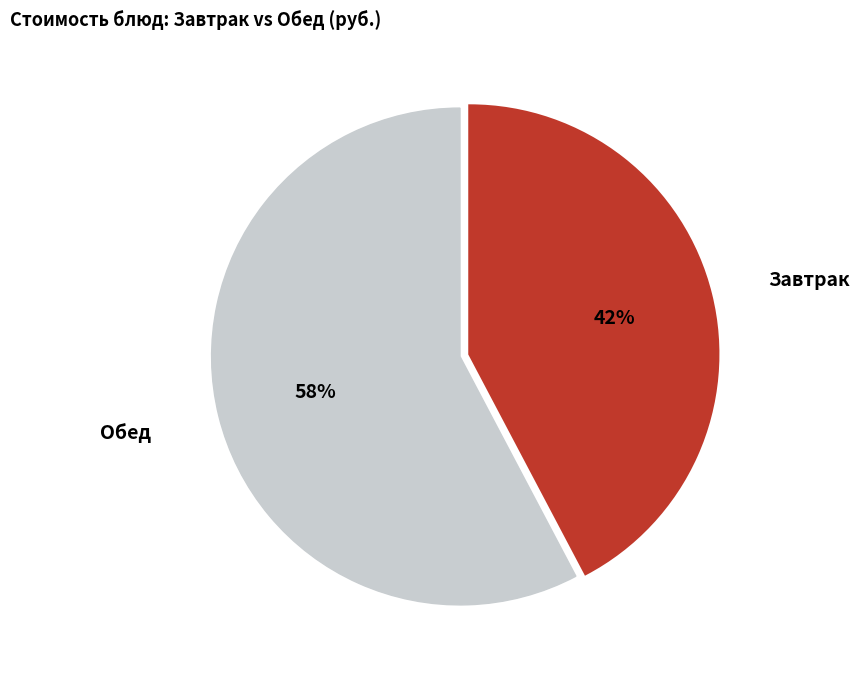

To the nearest percent, what is the average slice percentage?

50%